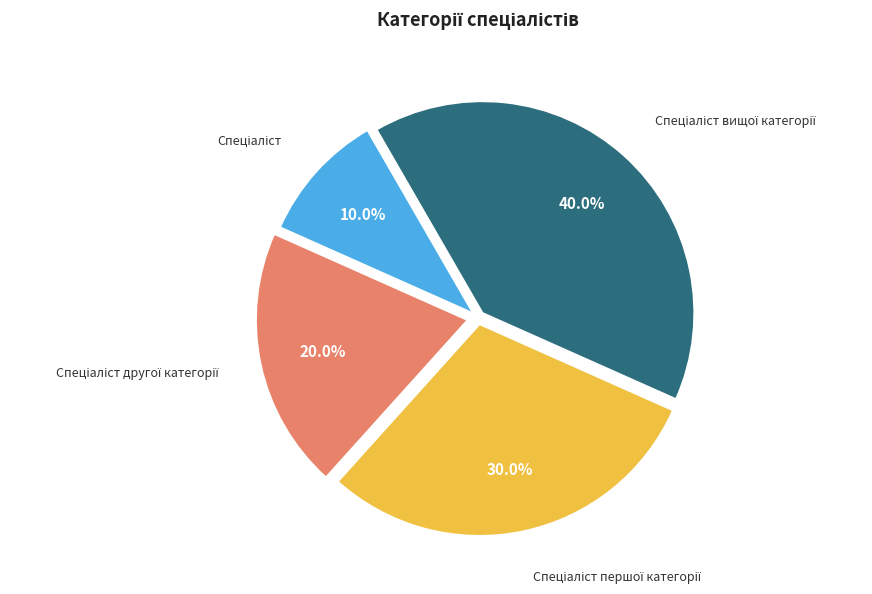

To the nearest percent, what is the average slice percentage?

25%